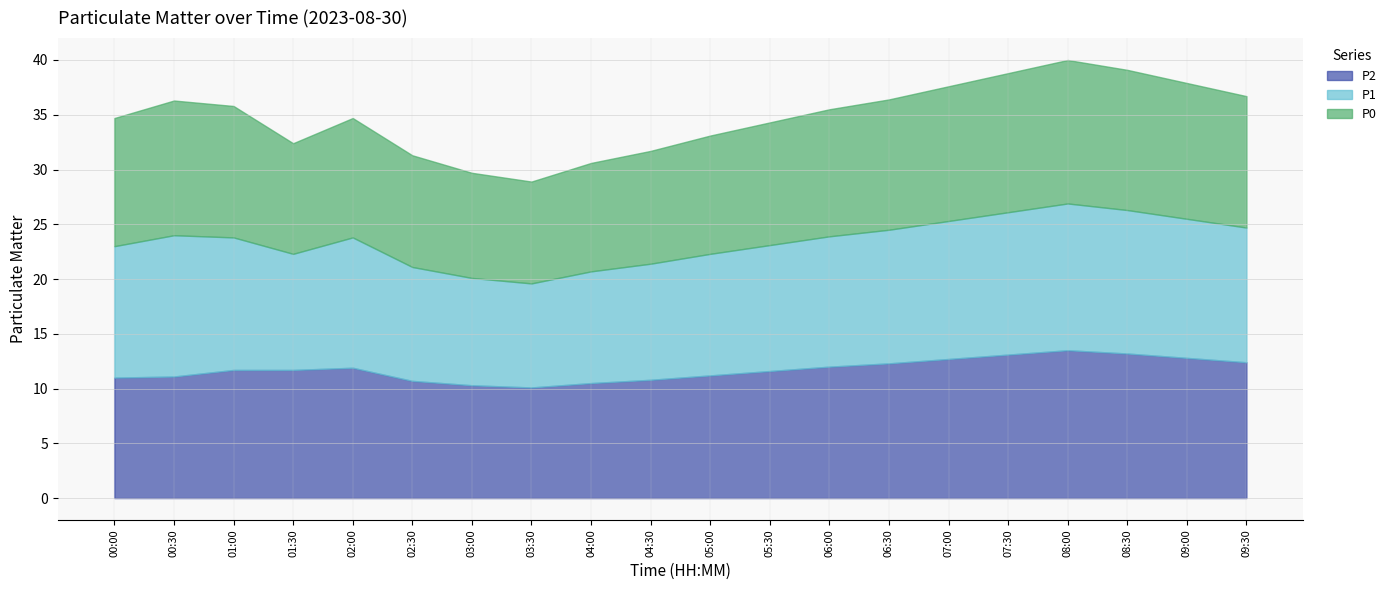

The value of P1 at 03:00 is 9.8. True or false?

True